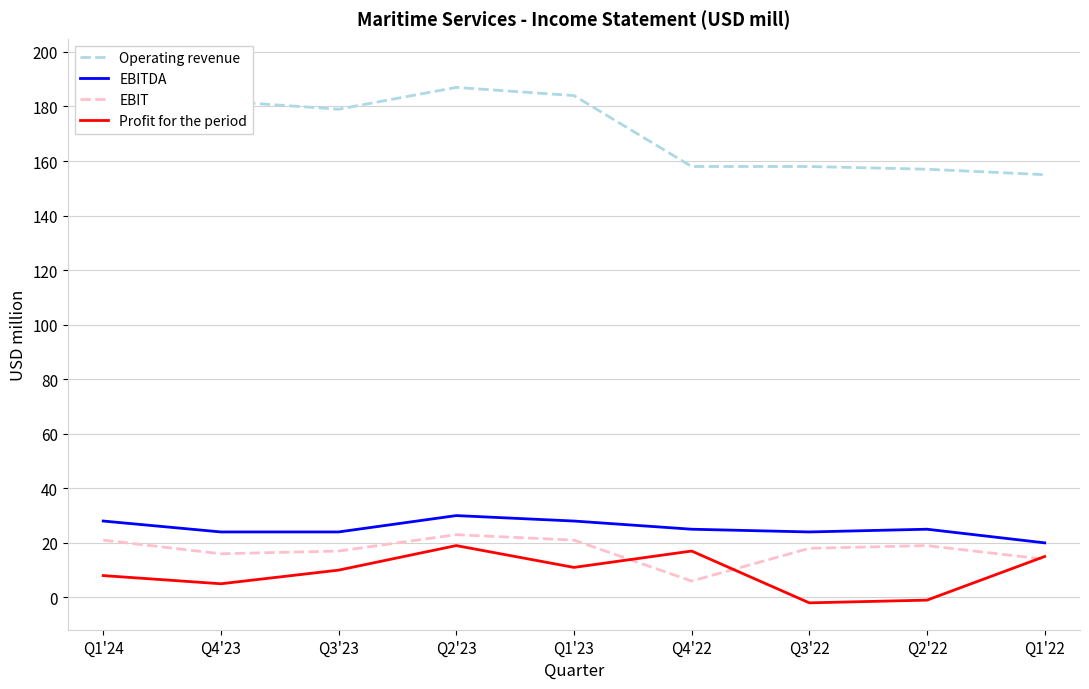

Between Q3'22 and Q1'22, which series saw the biggest shift?

Profit for the period